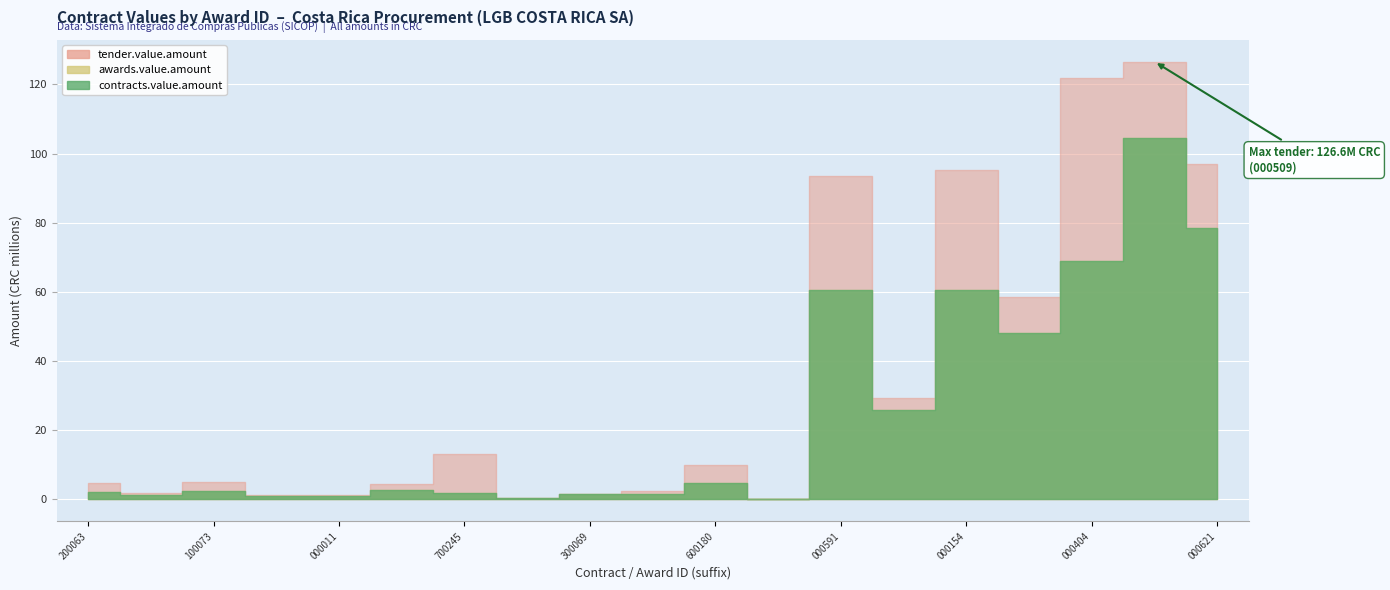

Where is the first local minimum for tender.value.amount?

432020000300057